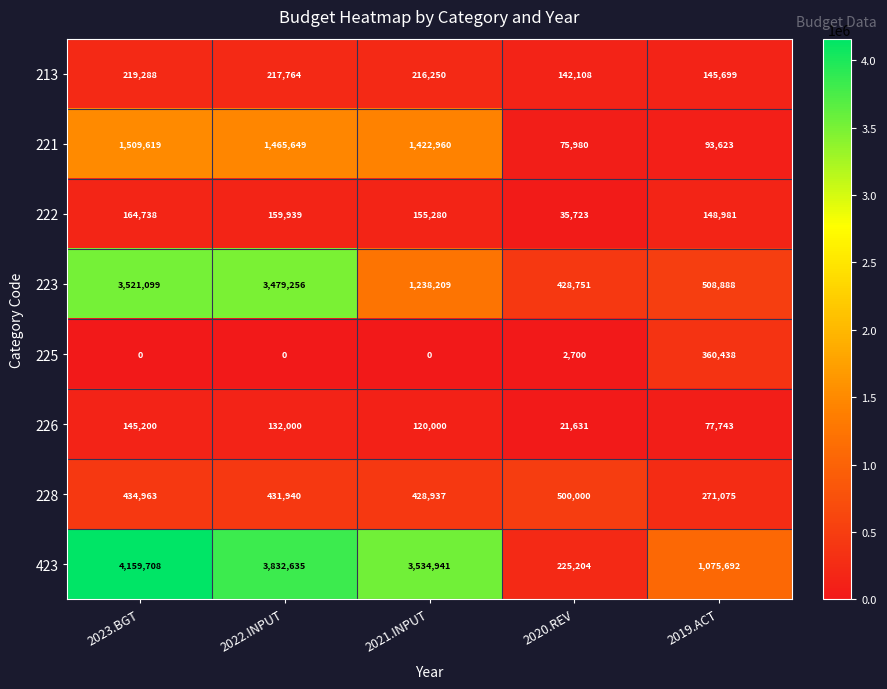

How many values in the 223 series are below 1238209?

2